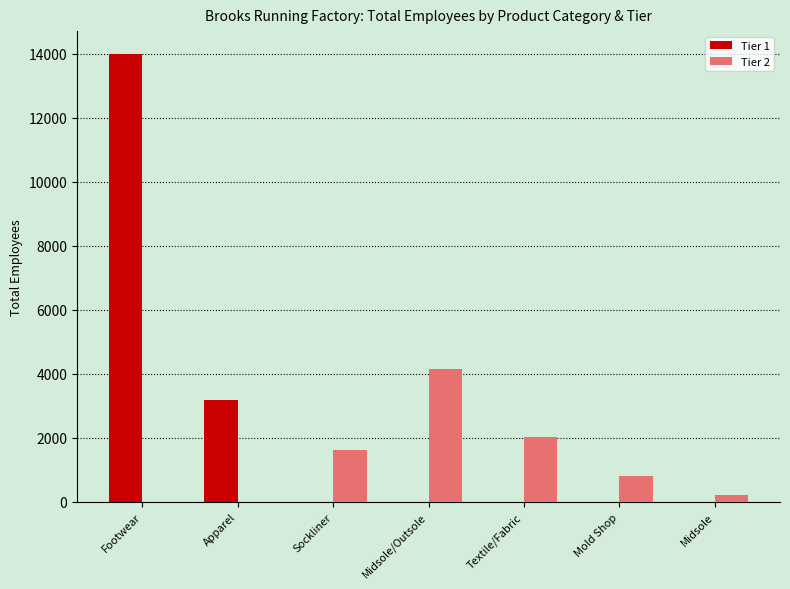

Are the bars horizontal?

No